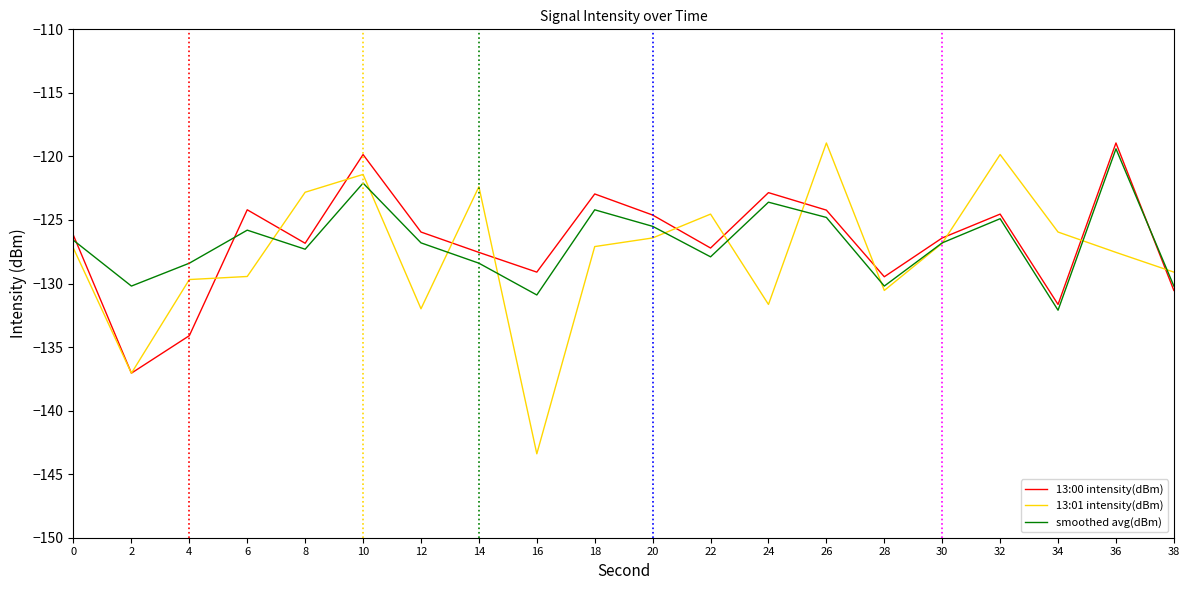

The smoothed avg(dBm) series shows -124.9 at 32. True or false?

True